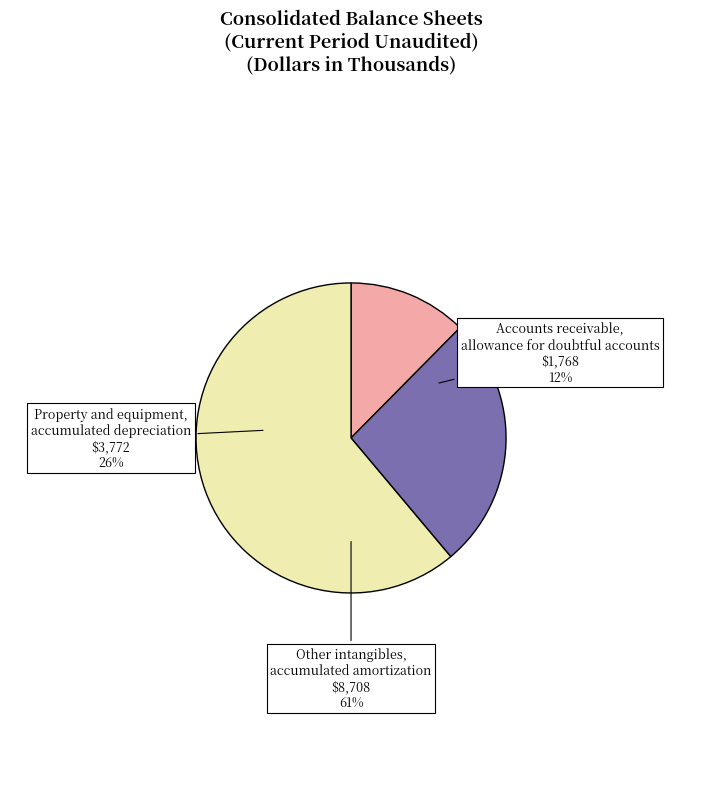

What is the majority slice?

Other intangibles,
accumulated amortization